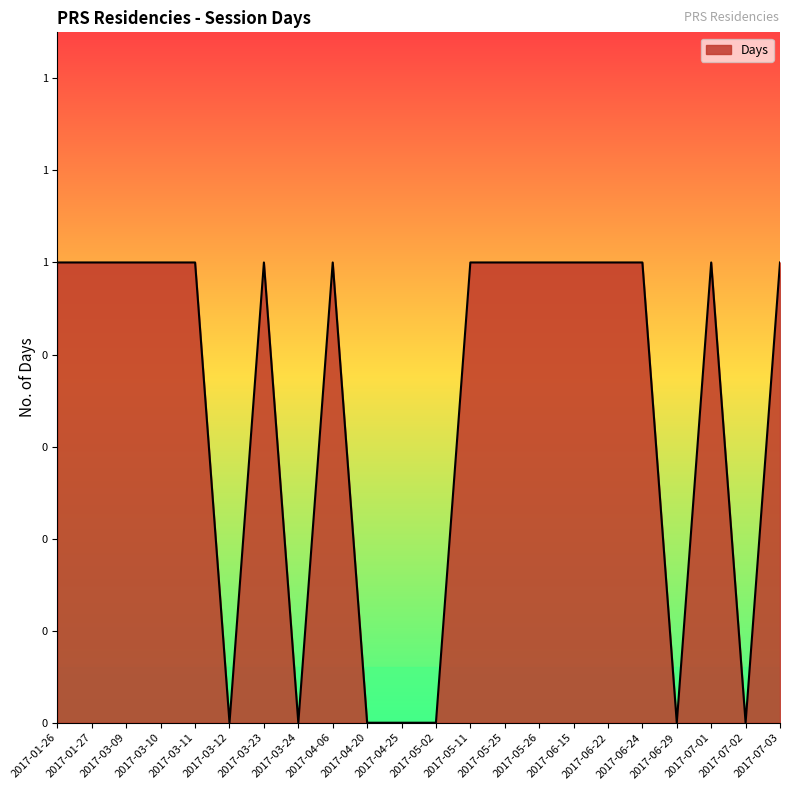

Which has a higher value, 2017-03-24 or 2017-04-20?

2017-03-24